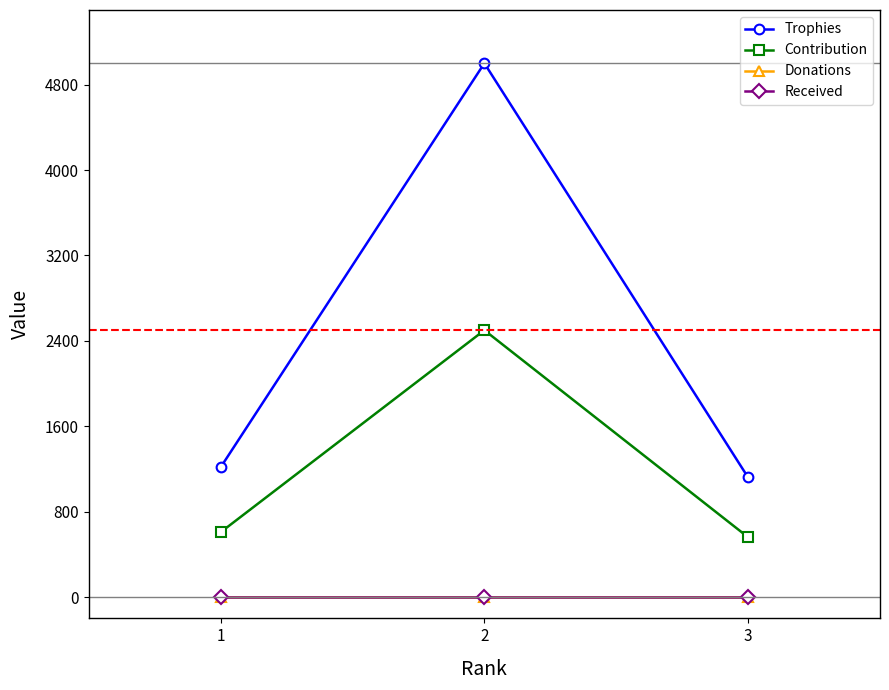

Is this an area chart (filled region under the line)?

No